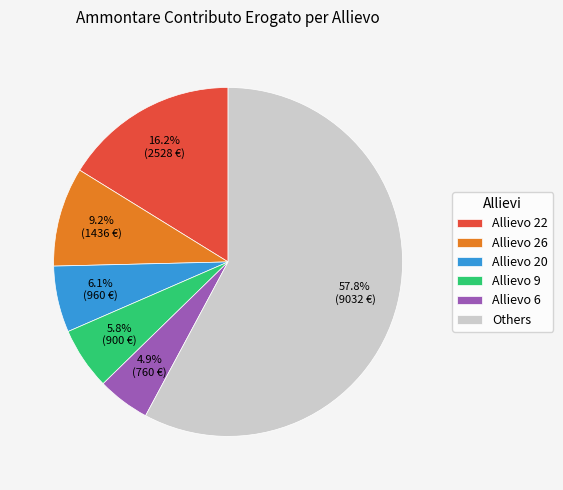

What portion of the pie excludes Allievo 20?

93.9%